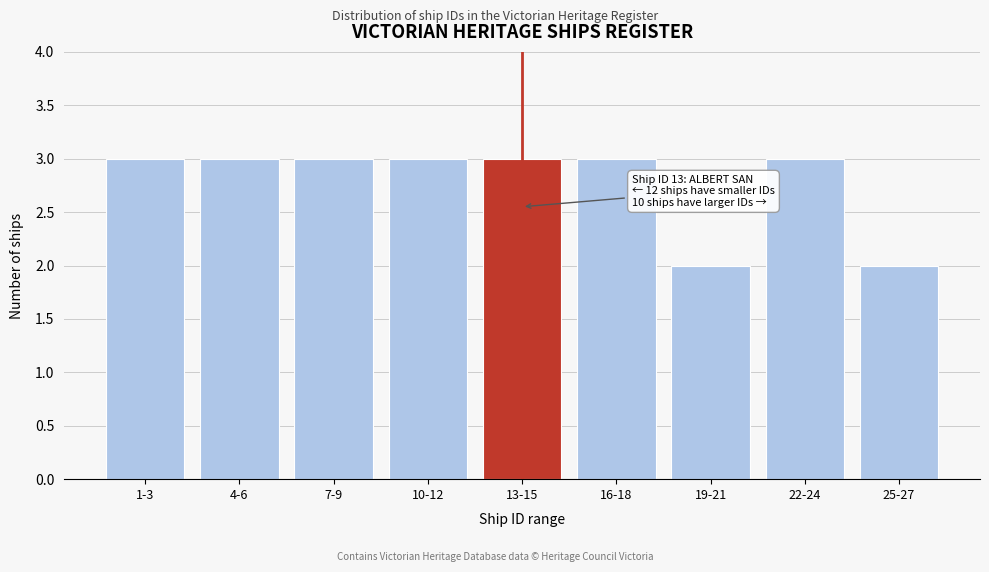

Reading left to right, extract all data points from this chart.

3	3	3	3	3	3	2	3	2